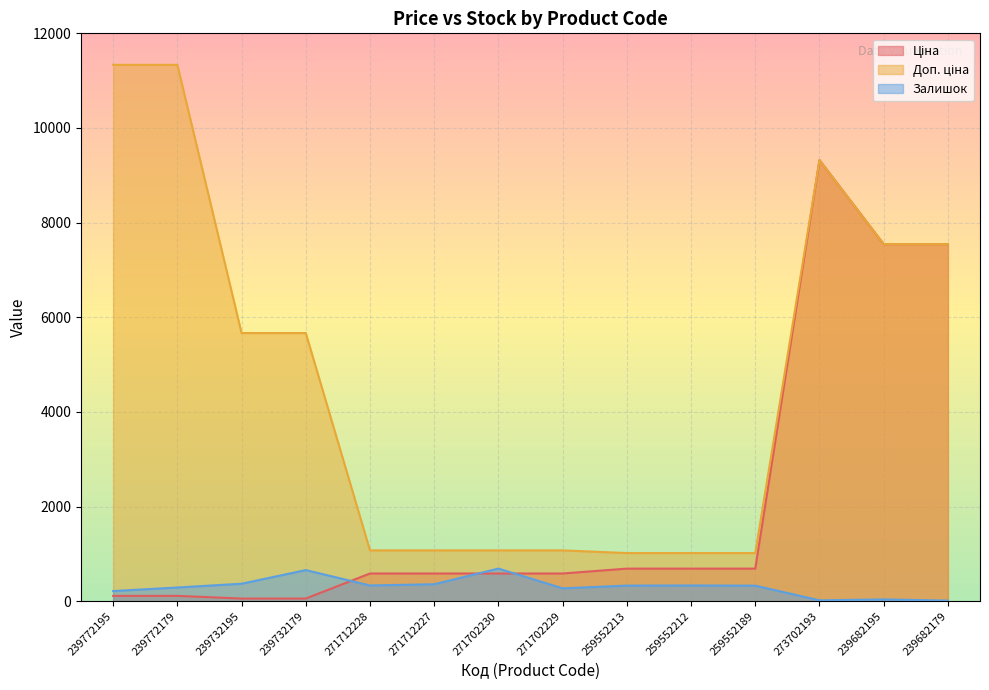

Rank the series by their average value, from highest to lowest.

Доп. ціна, Ціна, Залишок